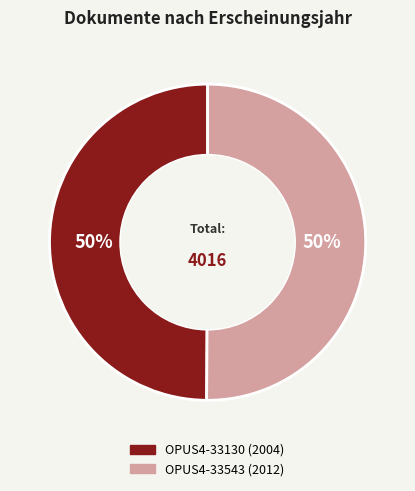

Do OPUS4-33130 and OPUS4-33543 together represent more than half of the pie?

Yes